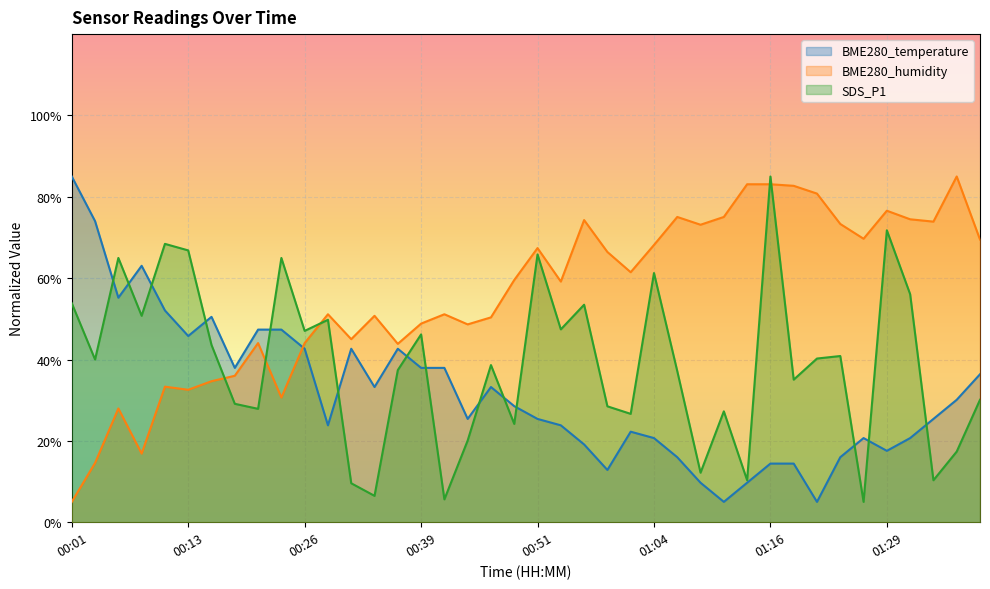

At which category is the sum across all series the highest?

01:16